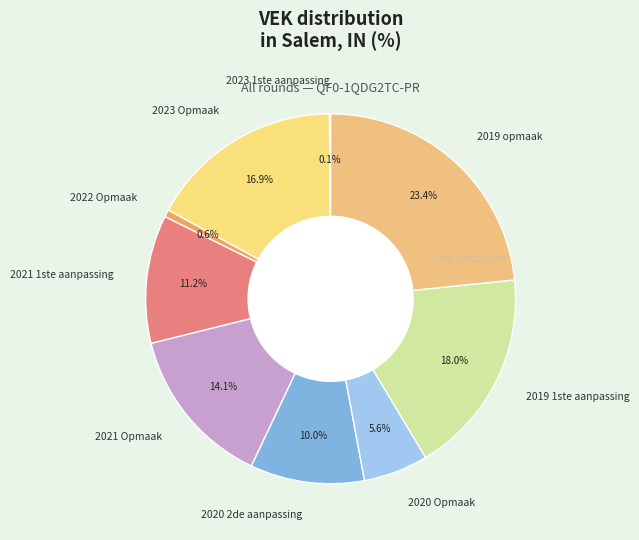

To the nearest percent, what is the difference between the 2019 opmaak and 2020 2de aanpassing slice percentages?

13%